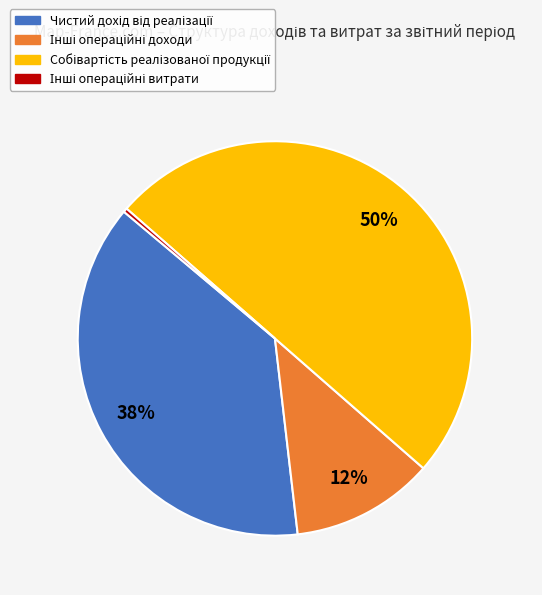

How many segments does this pie chart have?

4